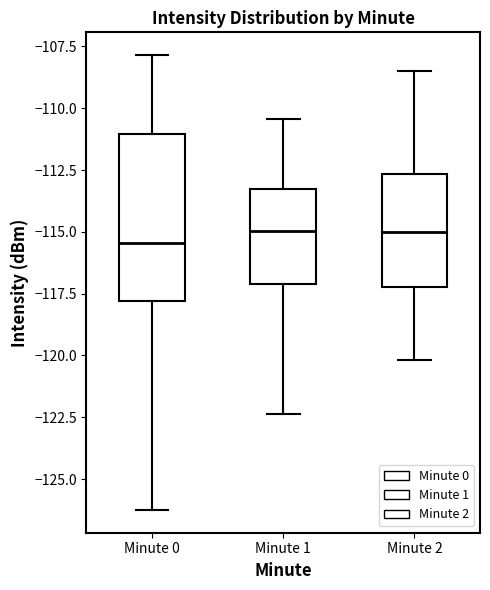

Reading left to right, transcribe this box plot: for each box, give where its median line is, the range the box spans, and where its two whiskers end, as read against the y-axis. The values are not printed on the chart, so give them approximately, as read against the axis.

Minute 0: median -115.5, box -118.0 to -111.0, whiskers -126.5 to -108.0
Minute 1: median -115.0, box -117.0 to -113.5, whiskers -122.5 to -110.5
Minute 2: median -115.0, box -117.0 to -112.5, whiskers -120.0 to -108.5